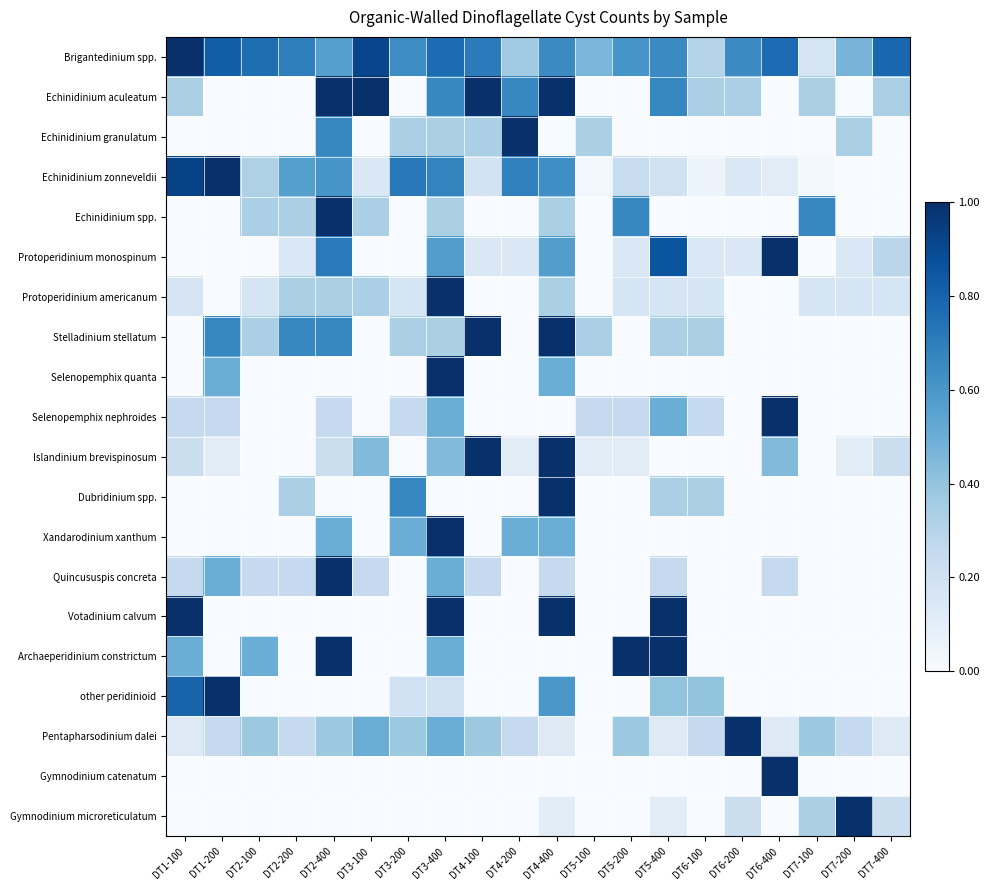

What is the difference between the highest and lowest values at DT4-200?

1.0